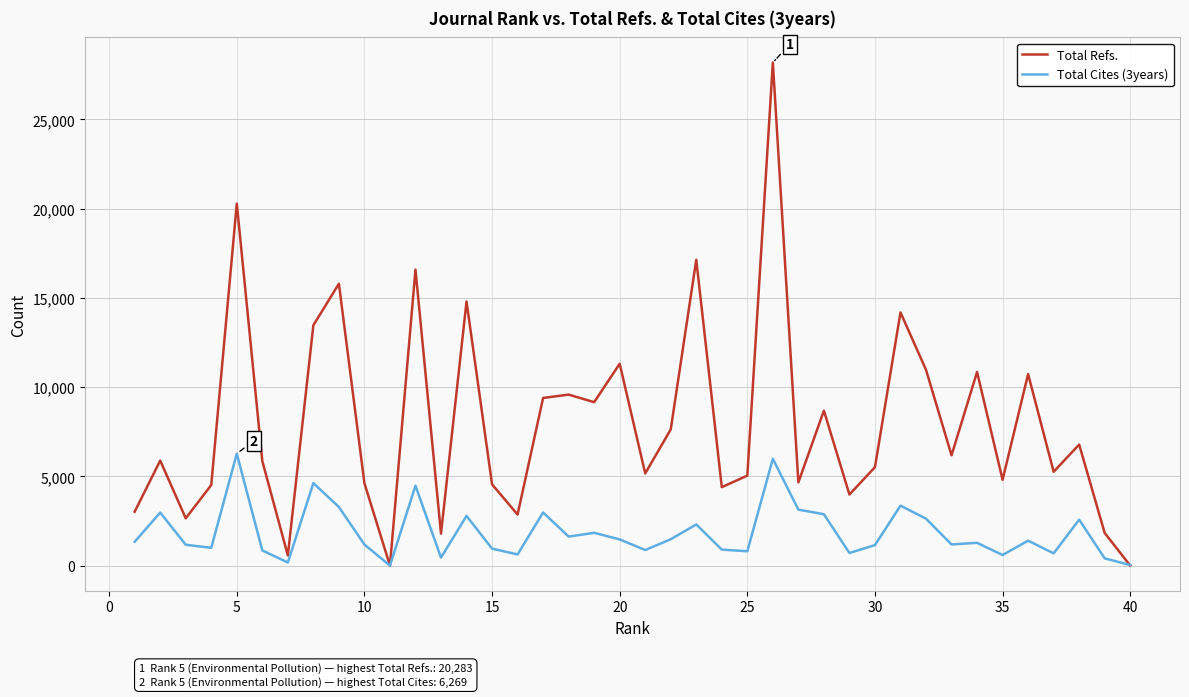

What is the average value of the Total Cites (3years) series?

1858